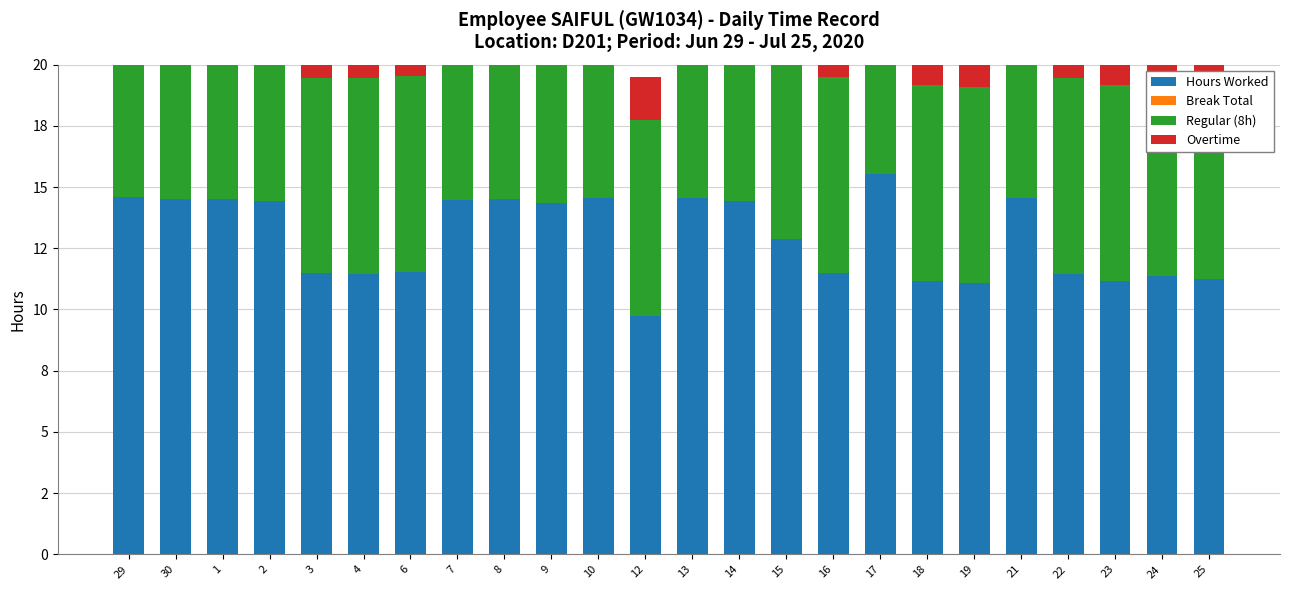

At which category does the chart reach its minimum across all series?

29